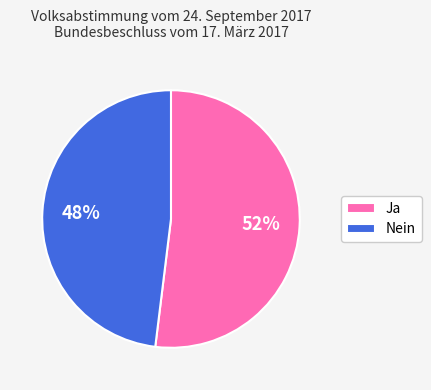

To the nearest percent, what portion does Nein represent?

48%